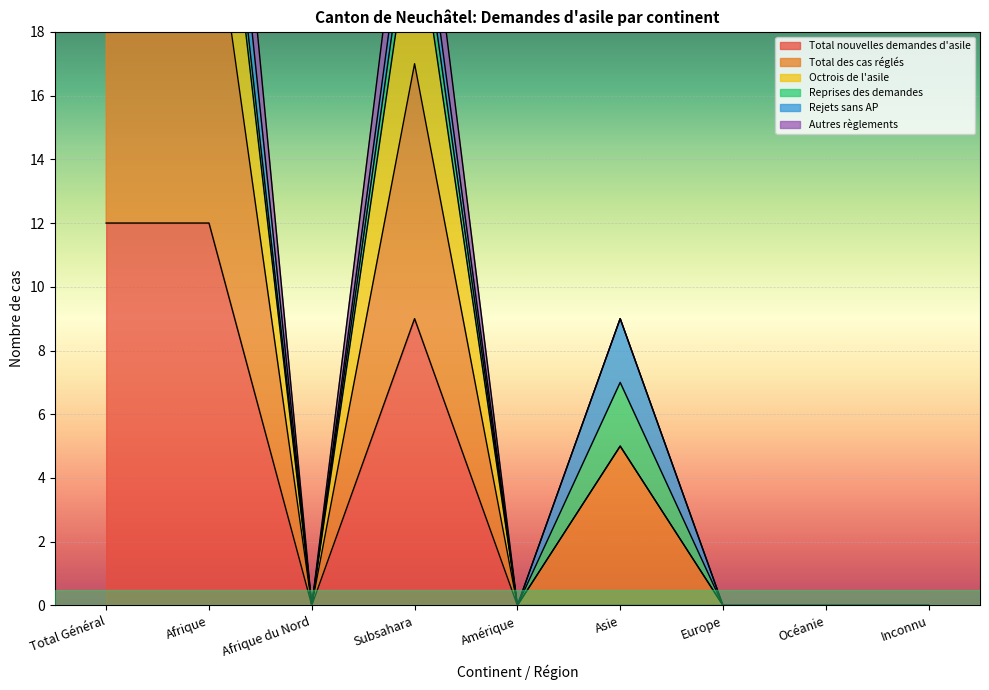

What is the difference between the maximum and minimum values in the Total des cas réglés series?

40